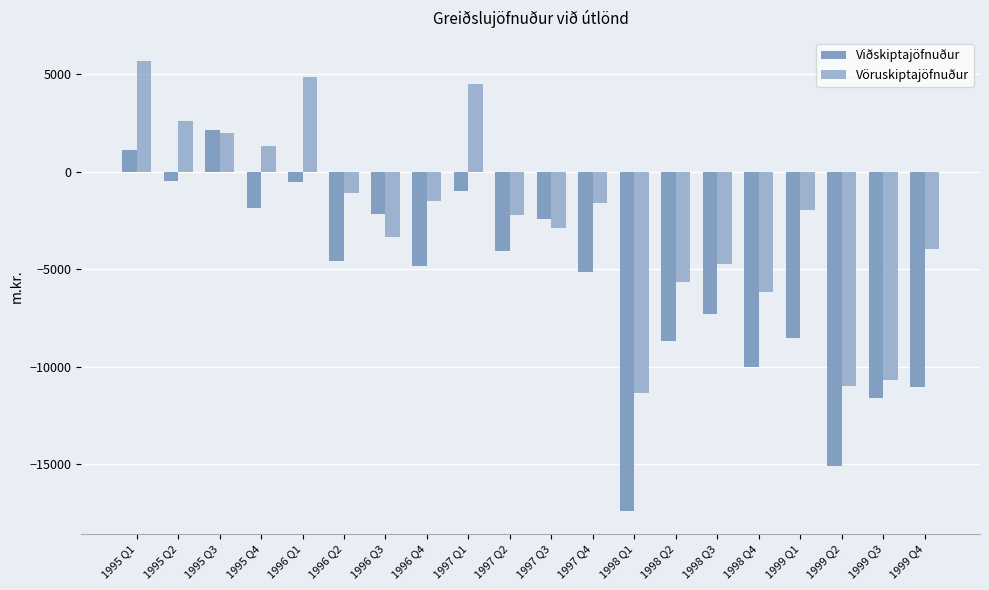

Which series changed the most between 1996 Q4 and 1998 Q1?

Viðskiptajöfnuður